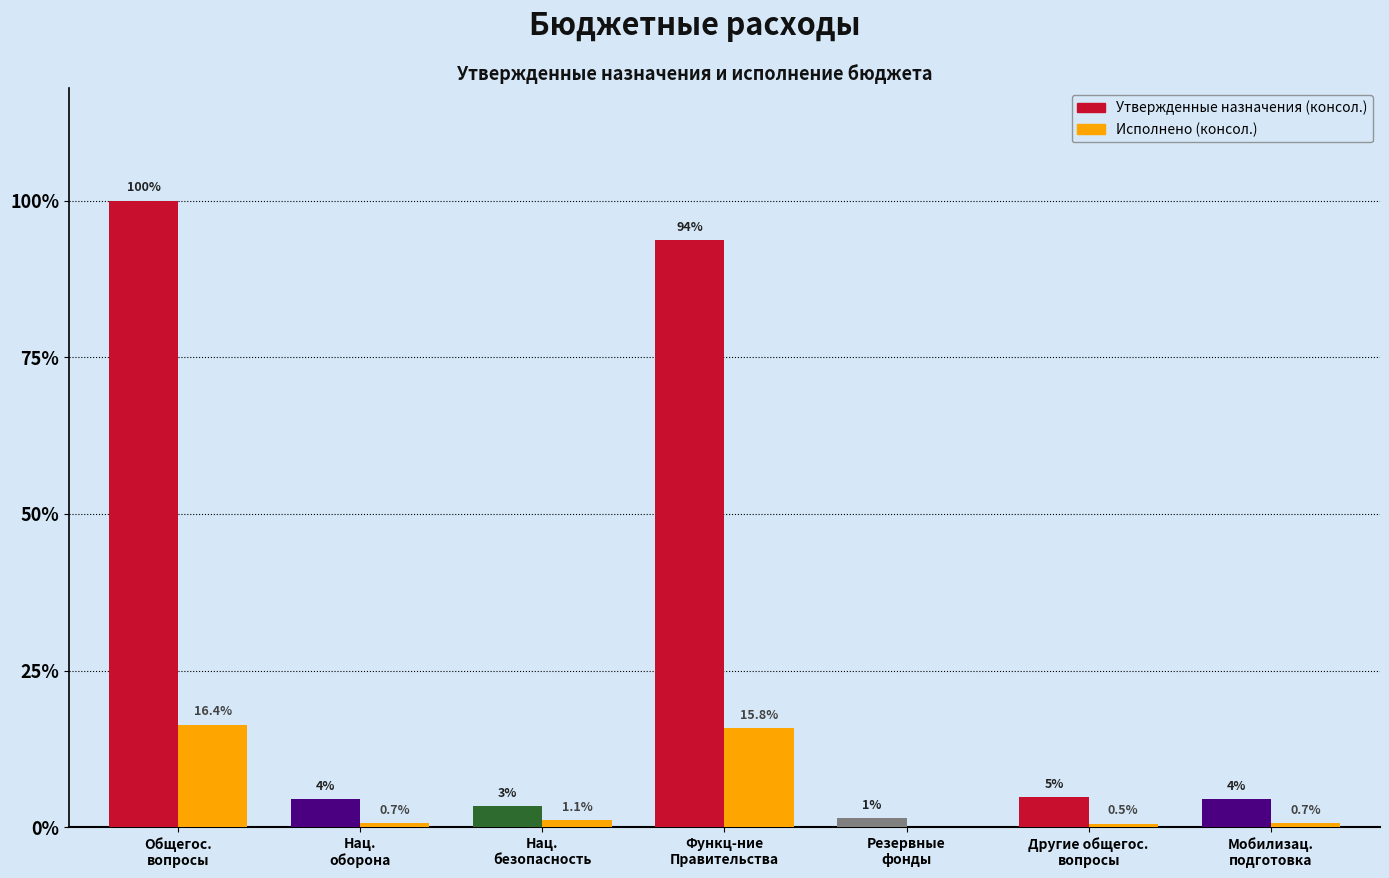

What is the average value of the Утвержденные назначения (консол.) series?

2594542.9